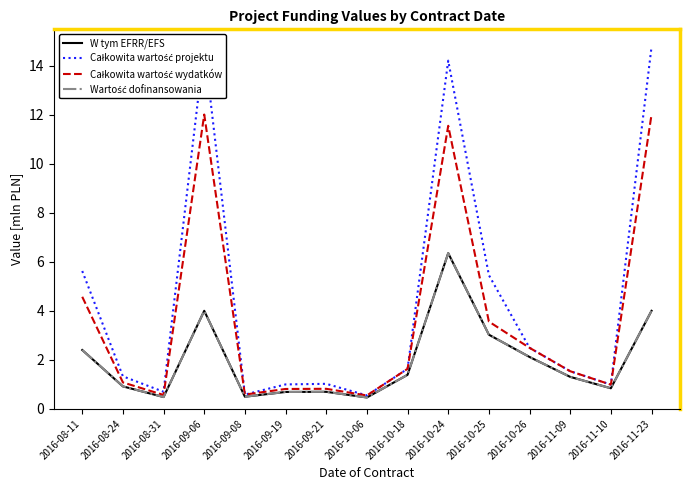

What is the spread (max minus min) of values at 2016-08-31?

0.2